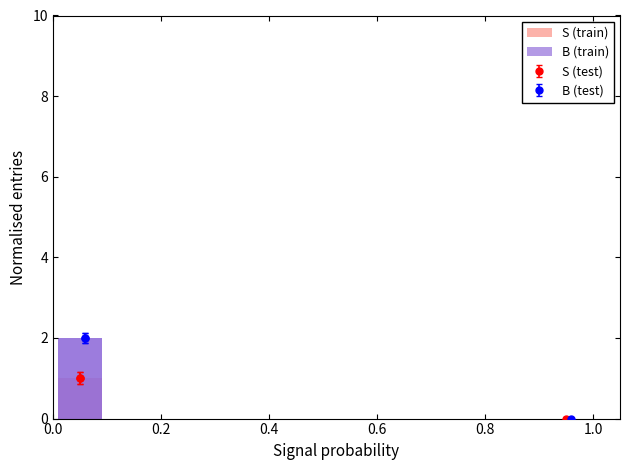

Rank the series at 0.2 from lowest to highest value.

S (train), B (train)